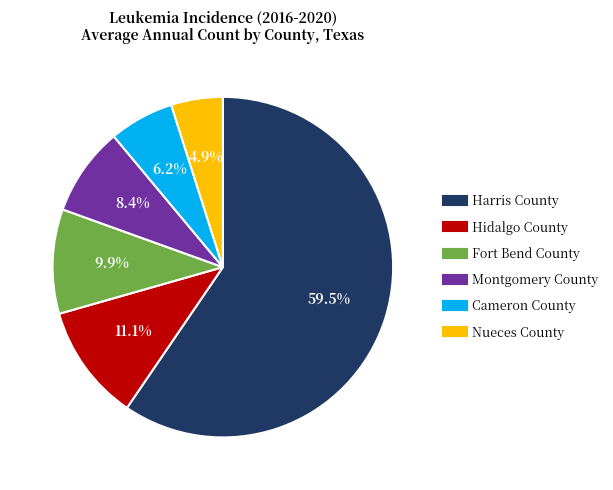

Which slice is the largest?

Harris County